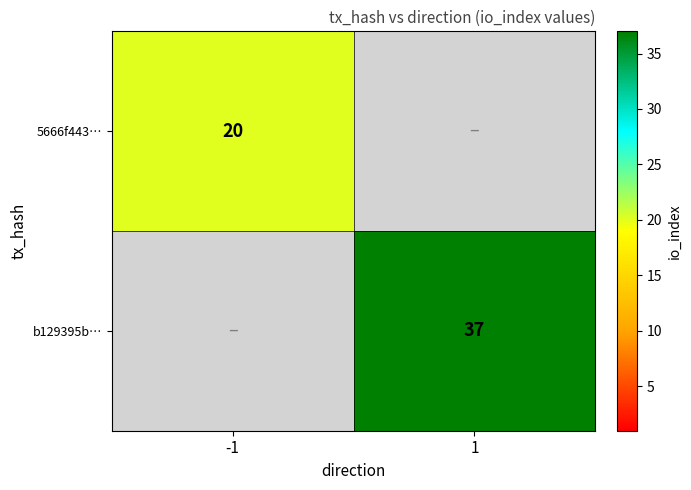

True or false: b129395b… has a value of 53 at 1.

False